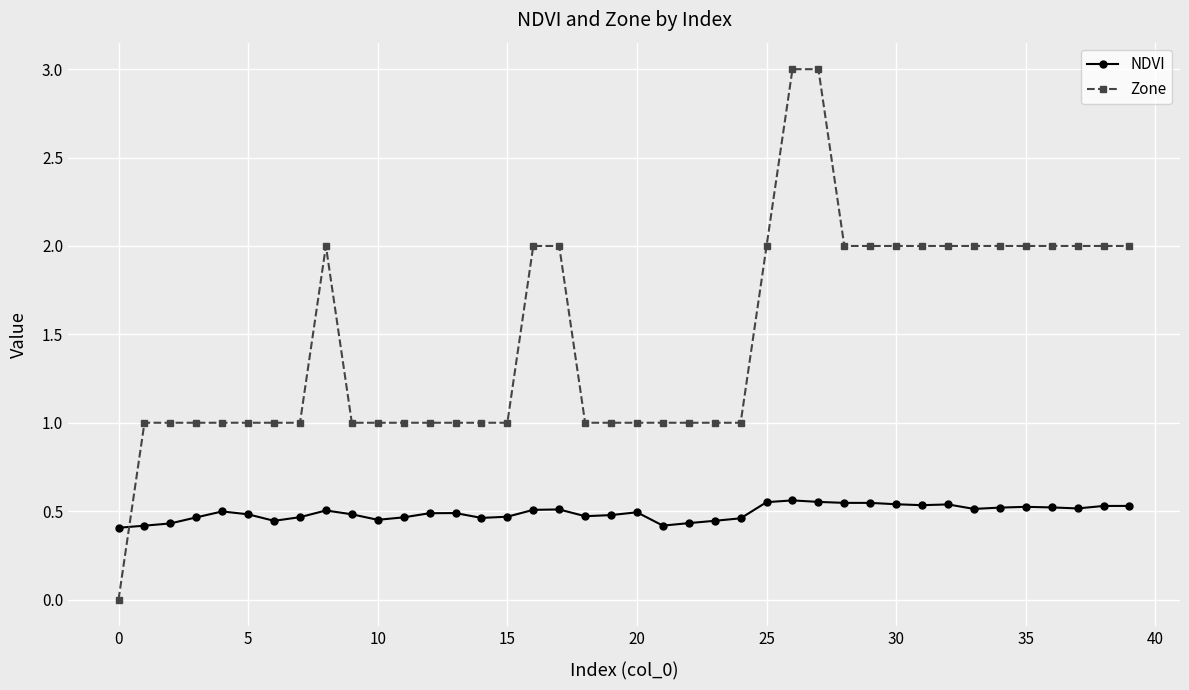

True or false: NDVI has more than 1 interior local peaks.

True